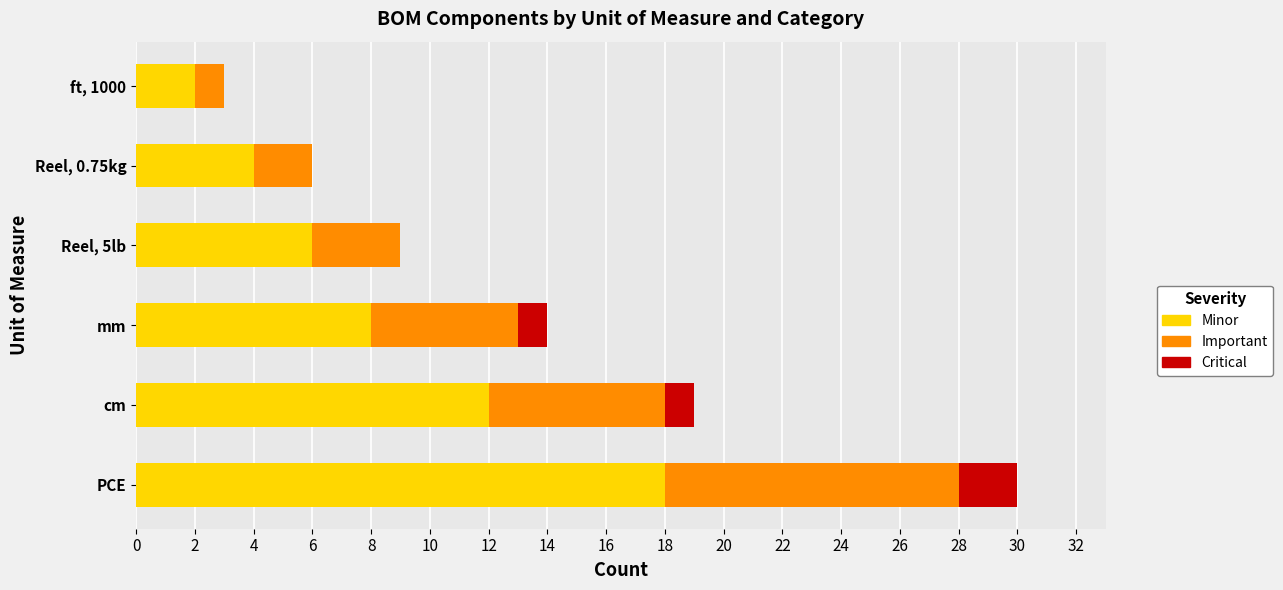

What is the total value across all series at PCE?

30